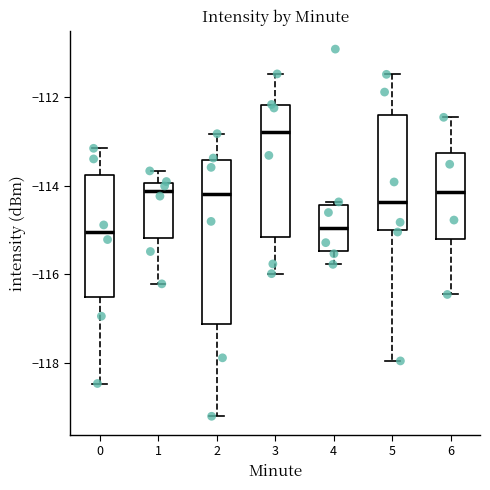

Reading left to right, read every box against the y-axis: the position of its median line, the range the box covers, and the ends of its whiskers. The values are not printed on the chart, so give them approximately, as read against the axis.

0: median -115.0, box -116.6 to -113.8, whiskers -118.4 to -113.2
1: median -114.2, box -115.2 to -114.0, whiskers -116.2 to -113.6
2: median -114.2, box -117.2 to -113.4, whiskers -119.2 to -112.8
3: median -112.8, box -115.2 to -112.2, whiskers -116.0 to -111.4
4: median -115.0, box -115.4 to -114.4, whiskers -115.8 to -114.4 (just above the box's upper edge)
5: median -114.4, box -115.0 to -112.4, whiskers -118.0 to -111.4
6: median -114.2, box -115.2 to -113.2, whiskers -116.4 to -112.4